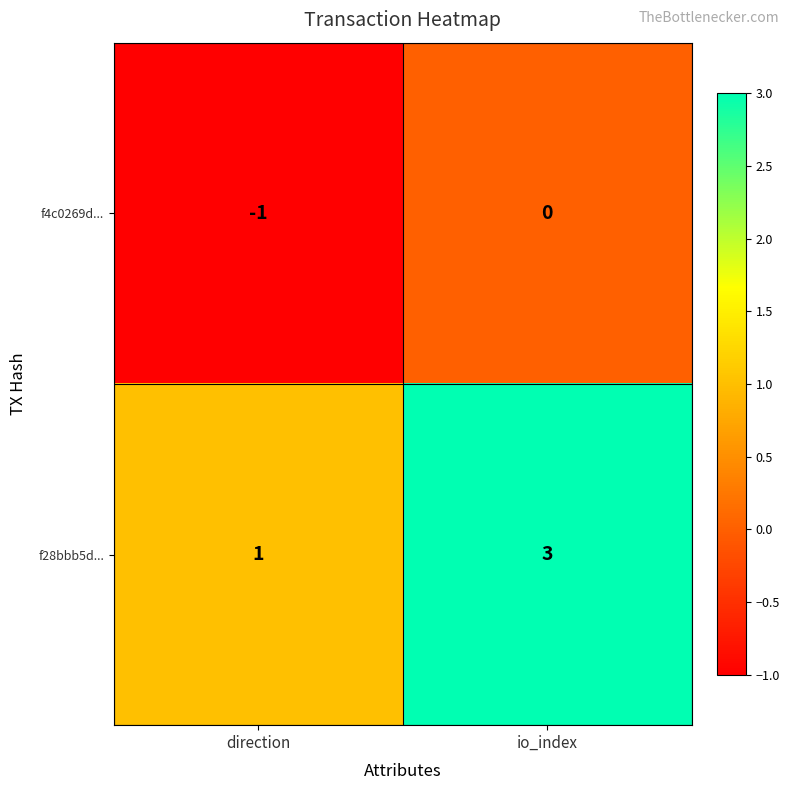

What is the total value across all series at io_index?

3